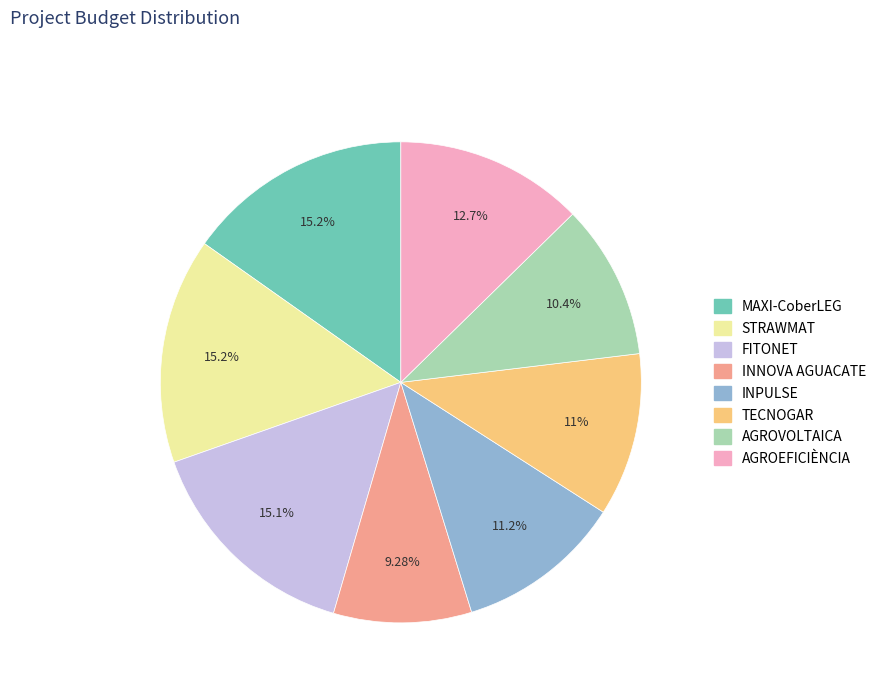

Which category has the smallest portion of the pie?

INNOVA AGUACATE